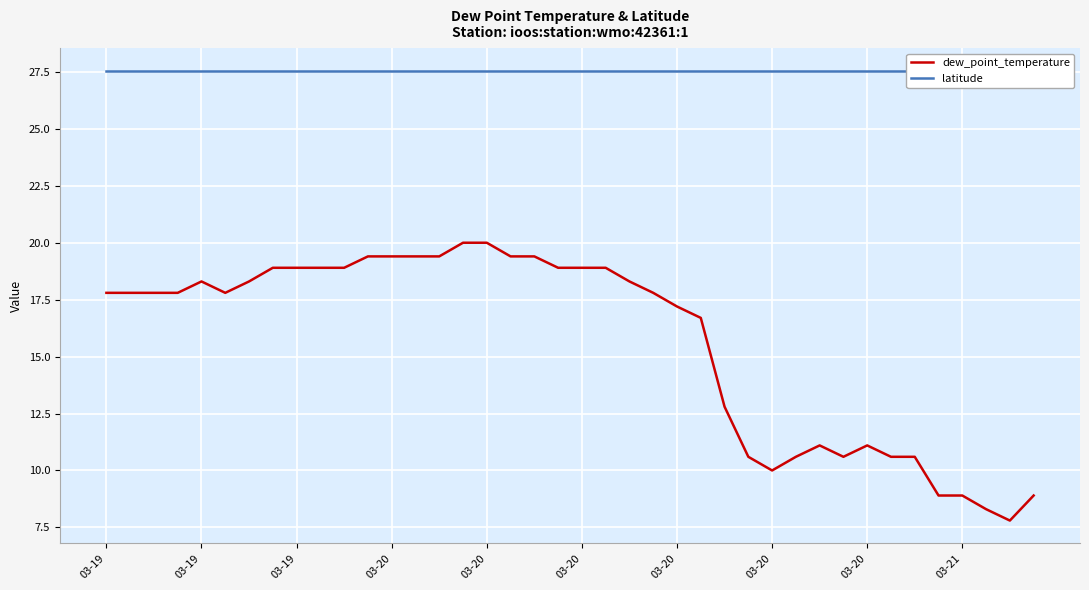

True or false: latitude and dew_point_temperature intersect in this chart.

False